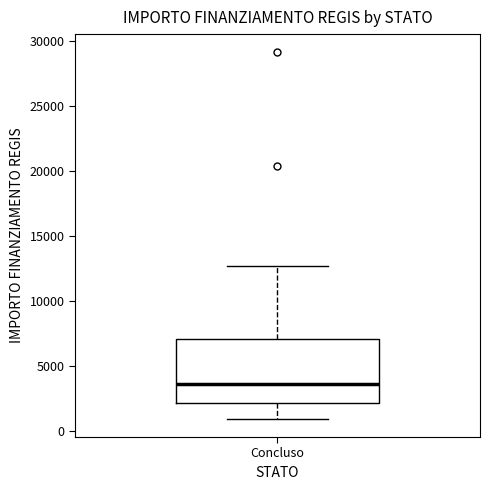

Transcribe this box plot: give where the median line is, the range the box spans, and where the two whiskers end, as read against the y-axis. The values are not printed on the chart, so give them approximately, as read against the axis.

median 3500, box 2000 to 7000, whiskers 1000 to 12500